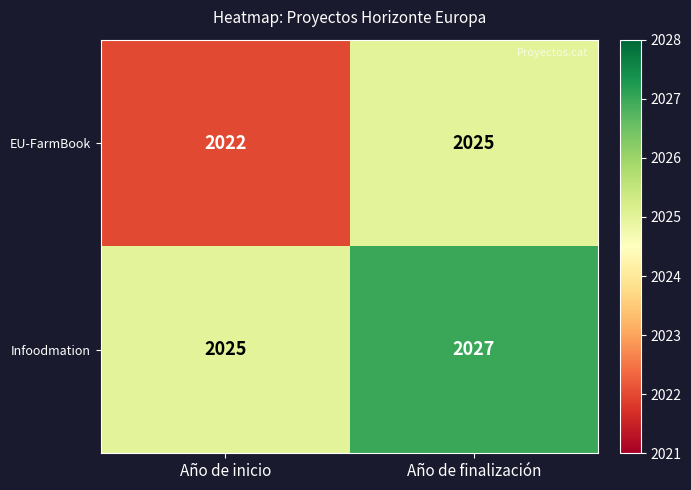

Reading left to right, transcribe all the data shown in this chart.

EU-FarmBook: Año de inicio=2022	Año de finalización=2025
Infoodmation: Año de inicio=2025	Año de finalización=2027